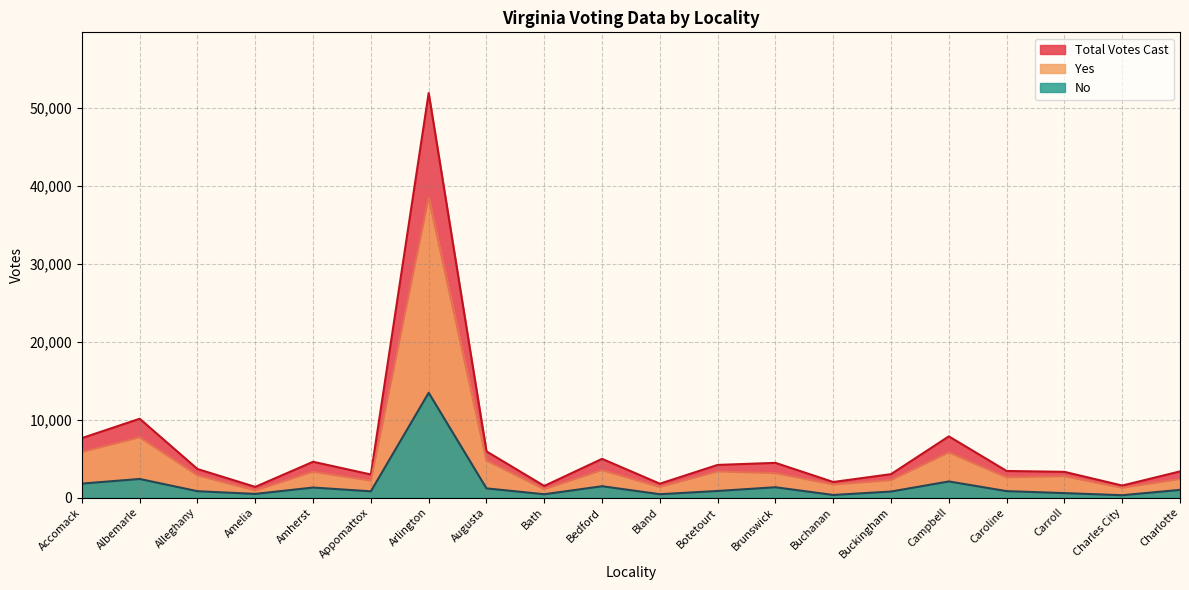

At which label is Yes closest to 19698?

Albemarle